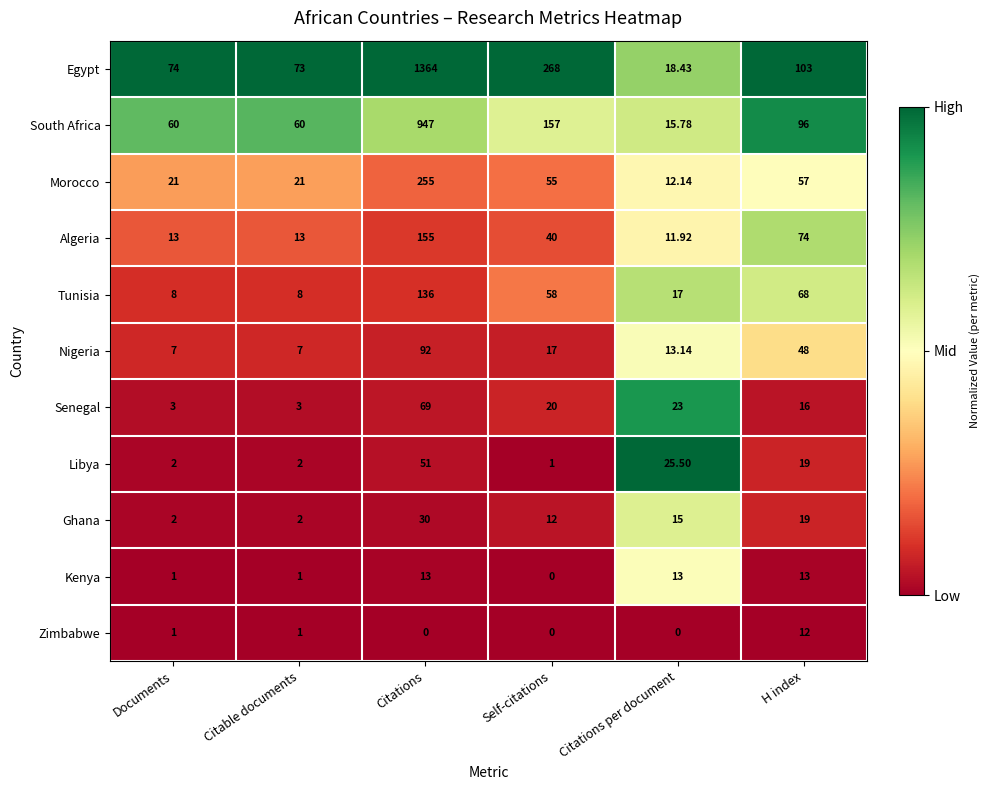

At which category does the chart reach its peak across all series?

Citations